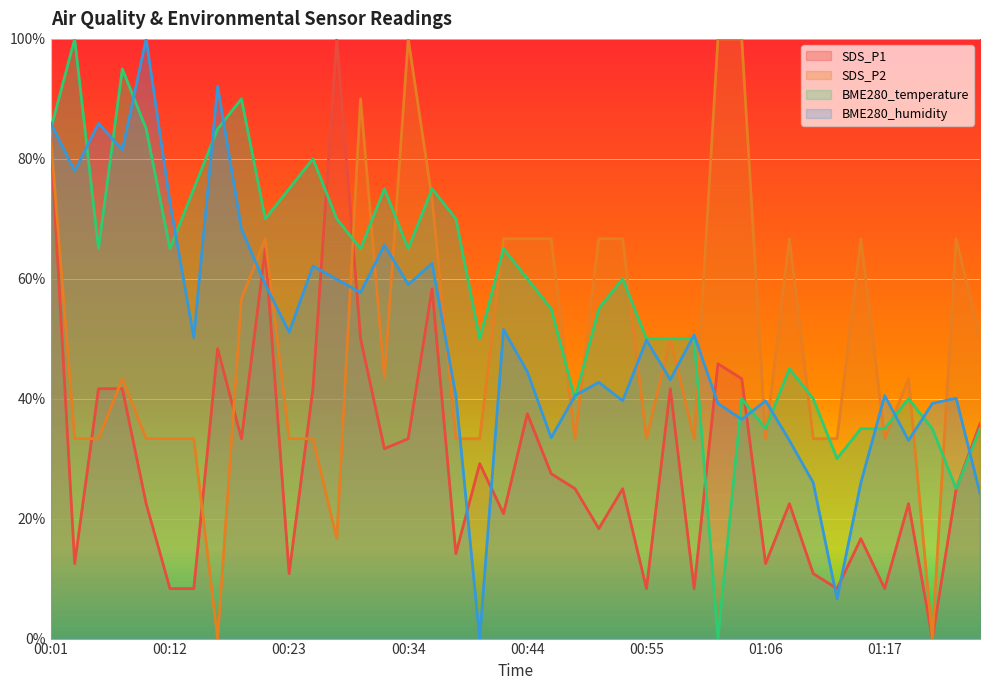

True or false: SDS_P2 has a value of 0.1 at 00:38.

False